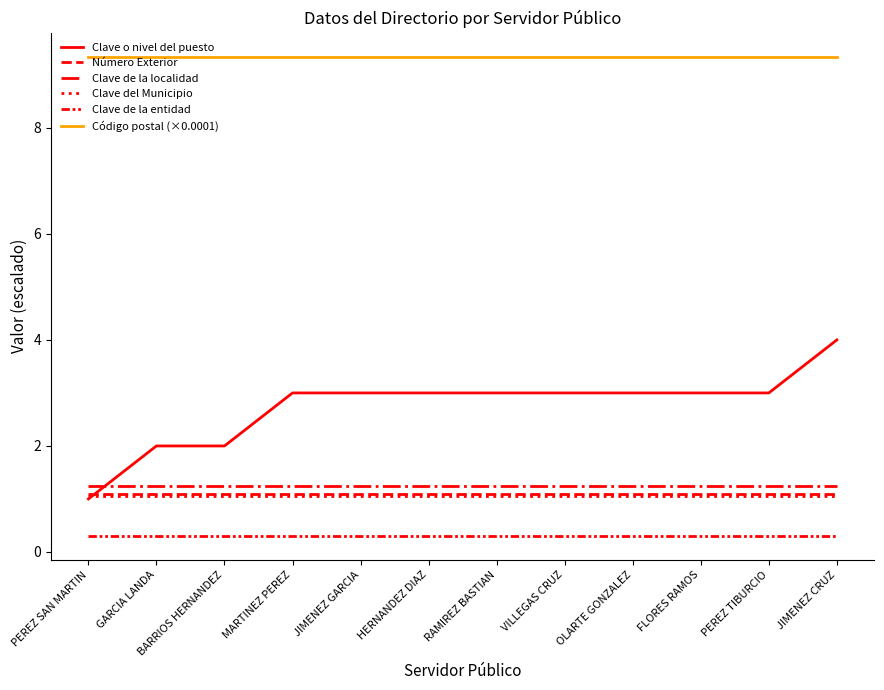

Is this an area chart (filled region under the line)?

No